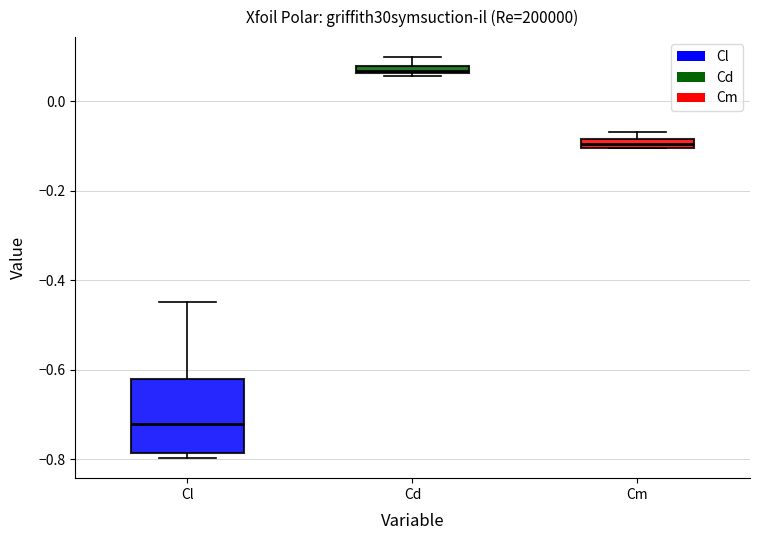

Which box is the tallest, from its lower edge to its upper edge?

Cl